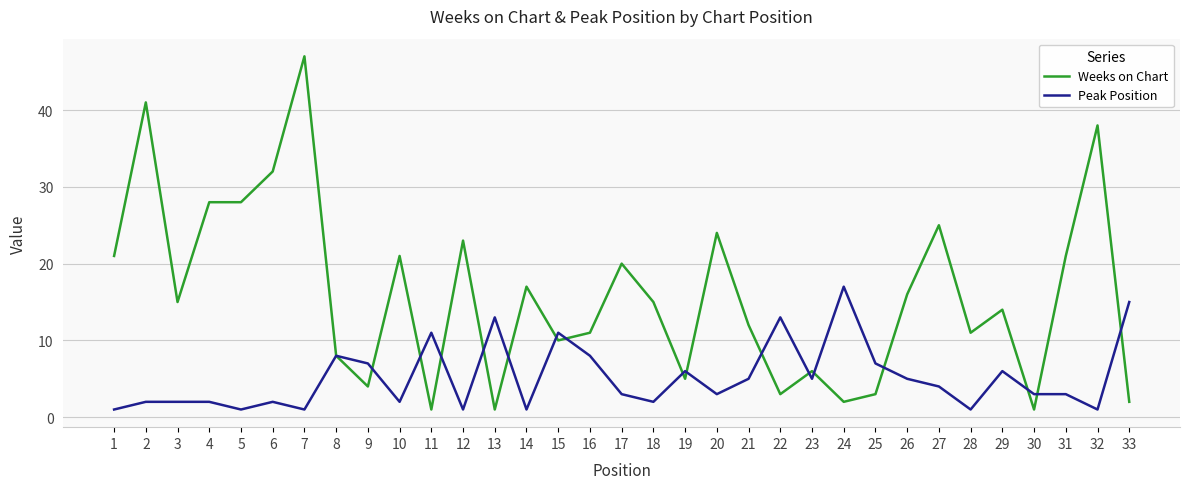

Is it true that Peak Position equals 1 at 1?

True